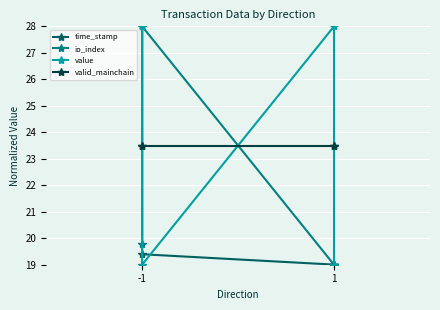

What is the value of the valid_mainchain point at the 1st from the left?

23.5